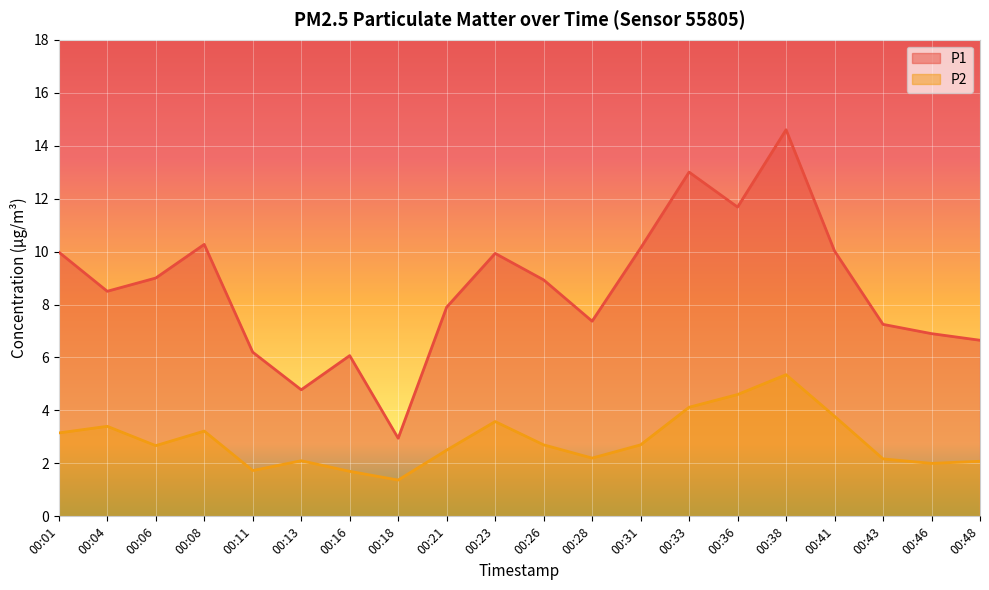

What is the difference between the second highest and second lowest values in the P2 series?

2.9